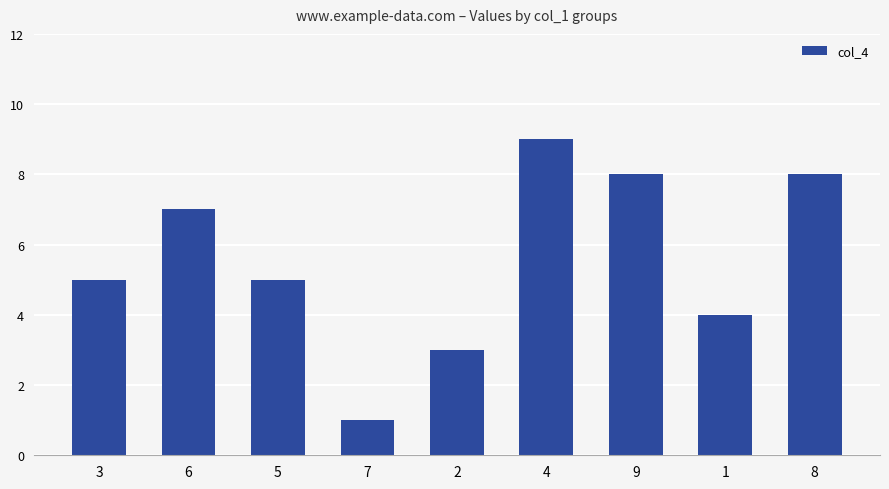

Are the bars grouped side by side (vs. stacked)?

No